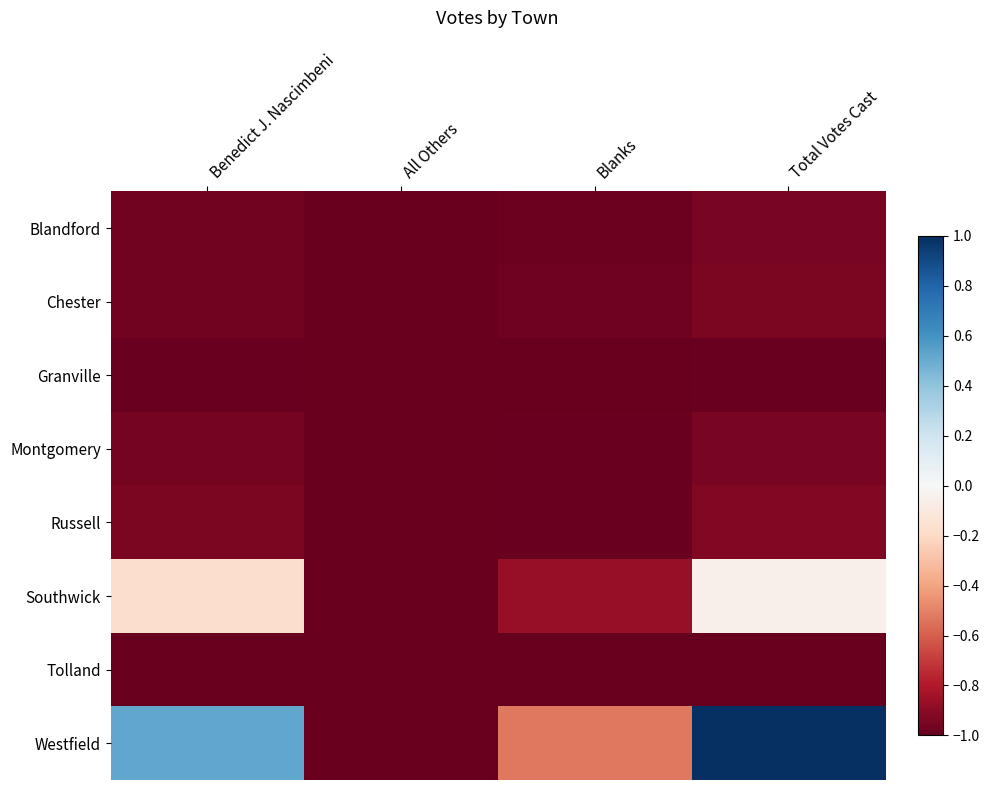

Which label corresponds to the smallest value in the chart?

All Others